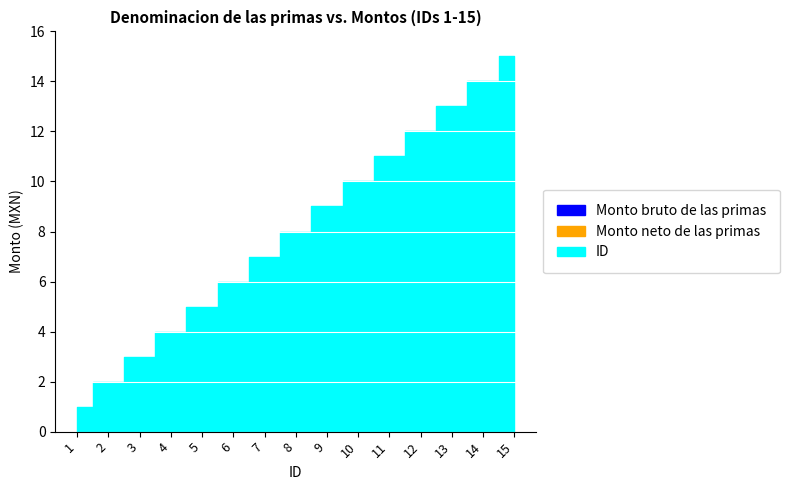

Reading right to left, extract all data points from this chart.

Monto bruto de las primas: 15=0	14=0	13=0	12=0	11=0	10=0	9=0	8=0	7=0	6=0	5=0	4=0	3=0	2=0	1=0
Monto neto de las primas: 15=0	14=0	13=0	12=0	11=0	10=0	9=0	8=0	7=0	6=0	5=0	4=0	3=0	2=0	1=0
ID: 15=15	14=14	13=13	12=12	11=11	10=10	9=9	8=8	7=7	6=6	5=5	4=4	3=3	2=2	1=1